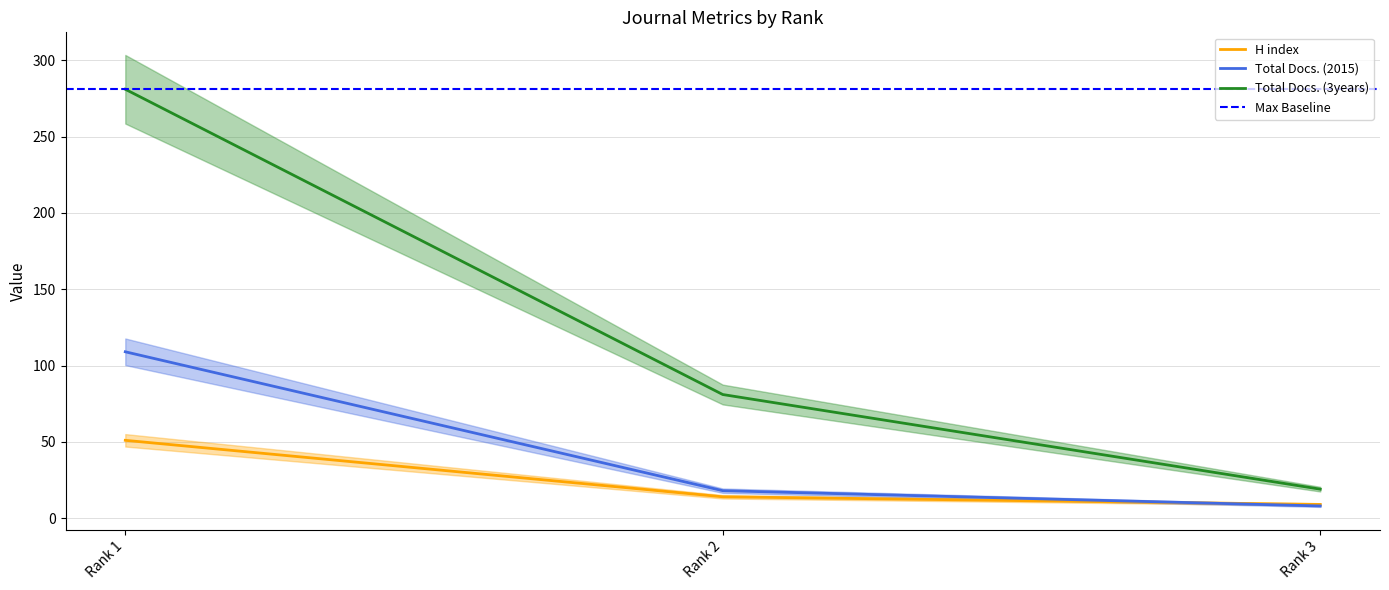

Reading left to right, extract all data points from this chart.

H index: 51	14	9
Total Docs. (2015): 109	18	8
Total Docs. (3years): 281	81	19